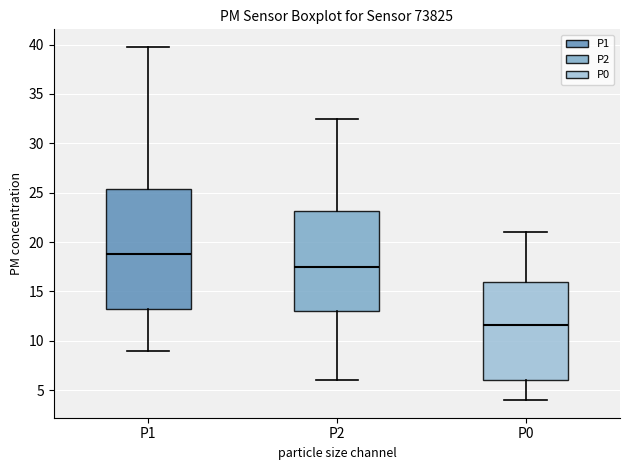

Reading left to right, transcribe this box plot: for each box, give where its median line is, the range the box spans, and where its two whiskers end, as read against the y-axis. The values are not printed on the chart, so give them approximately, as read against the axis.

P1: median 19.0, box 13.0 to 25.5, whiskers 9.0 to 40.0
P2: median 17.5, box 13.0 to 23.0, whiskers 6.0 to 32.5
P0: median 11.5, box 6.0 to 16.0, whiskers 4.0 to 21.0